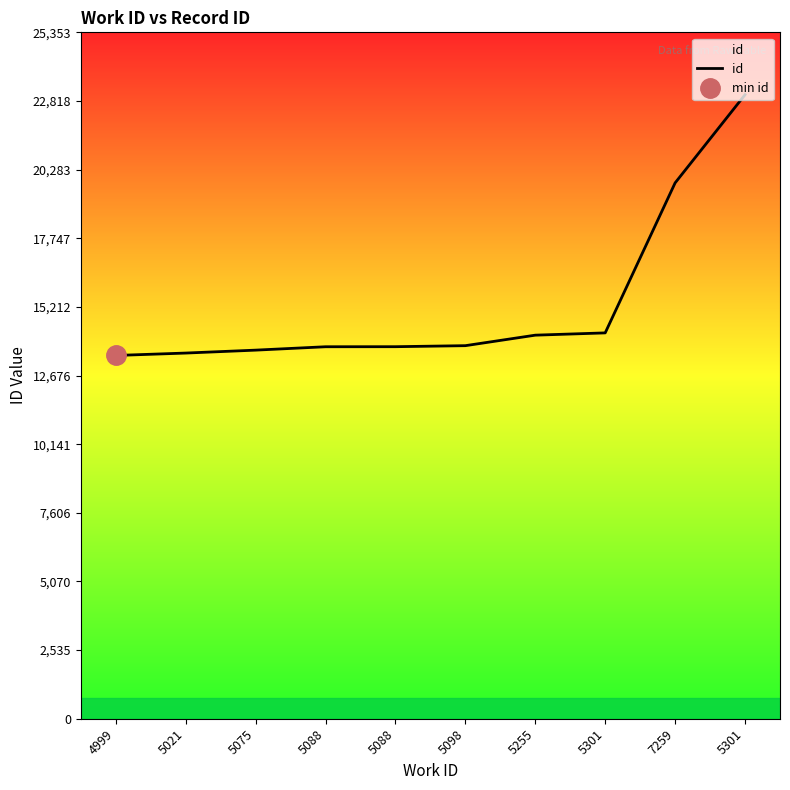

Rank the categories by value from lowest to highest.

4999, 5021, 5075, 5088, 5088, 5098, 5255, 5301, 7259, 5301